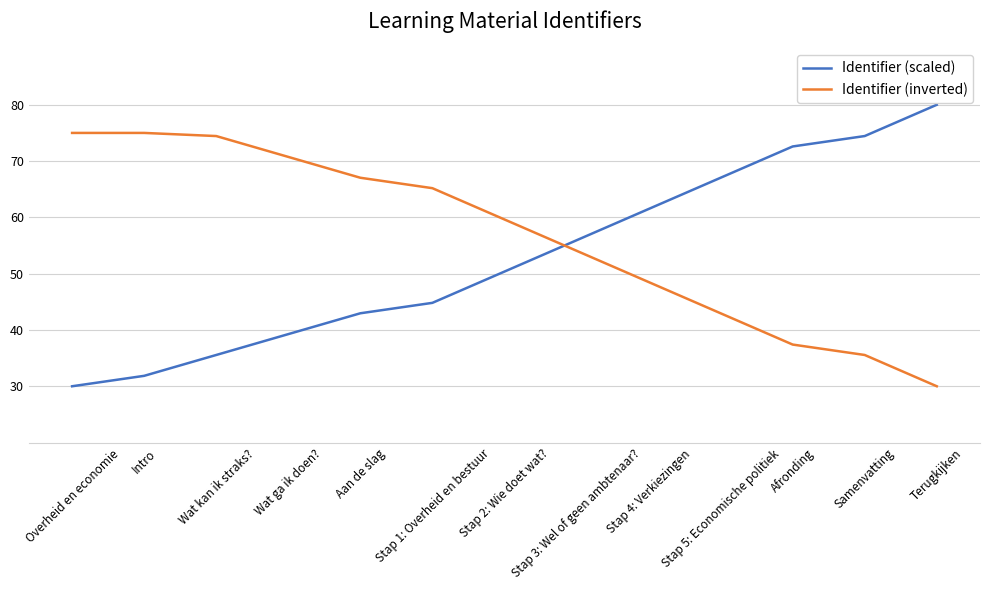

How many distinct data groups are displayed?

2